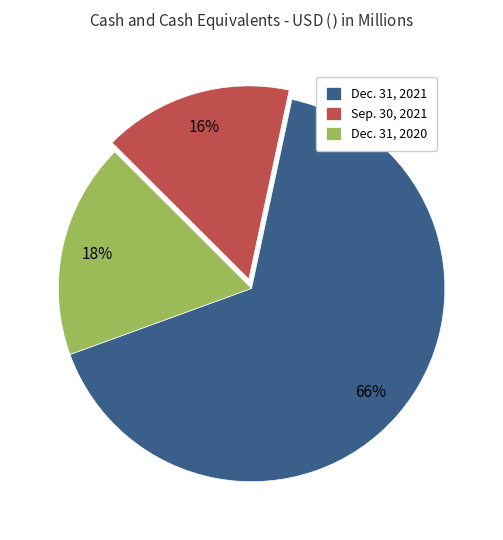

Count the number of slices in the pie.

3